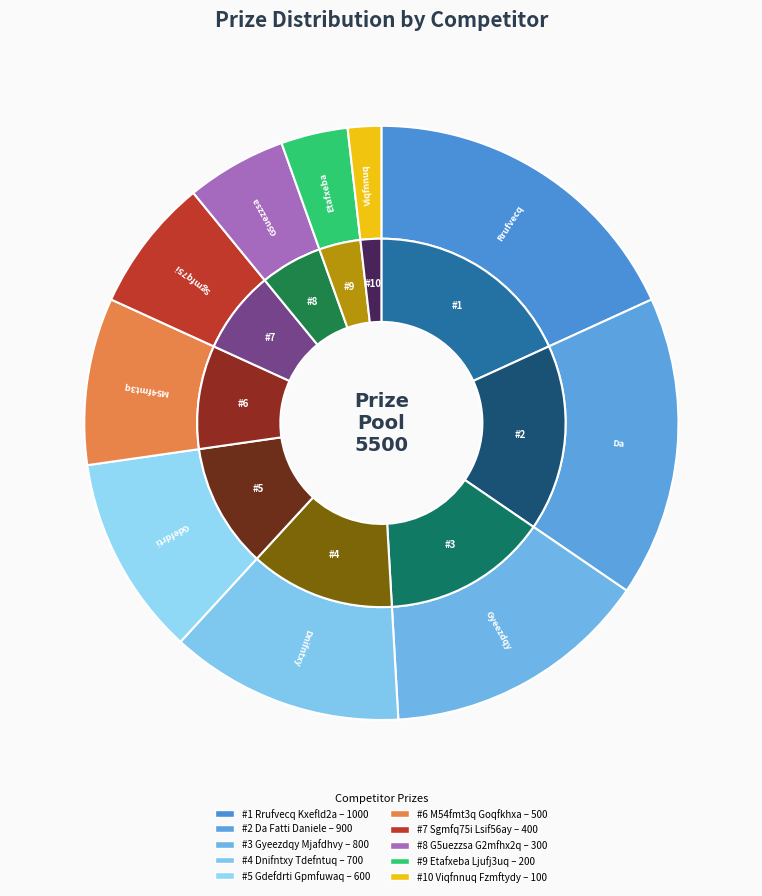

Approximately how many times larger is the value at Rrufvecq Kxefld2a compared to Viqfnnuq Fzmftydy?

10.0